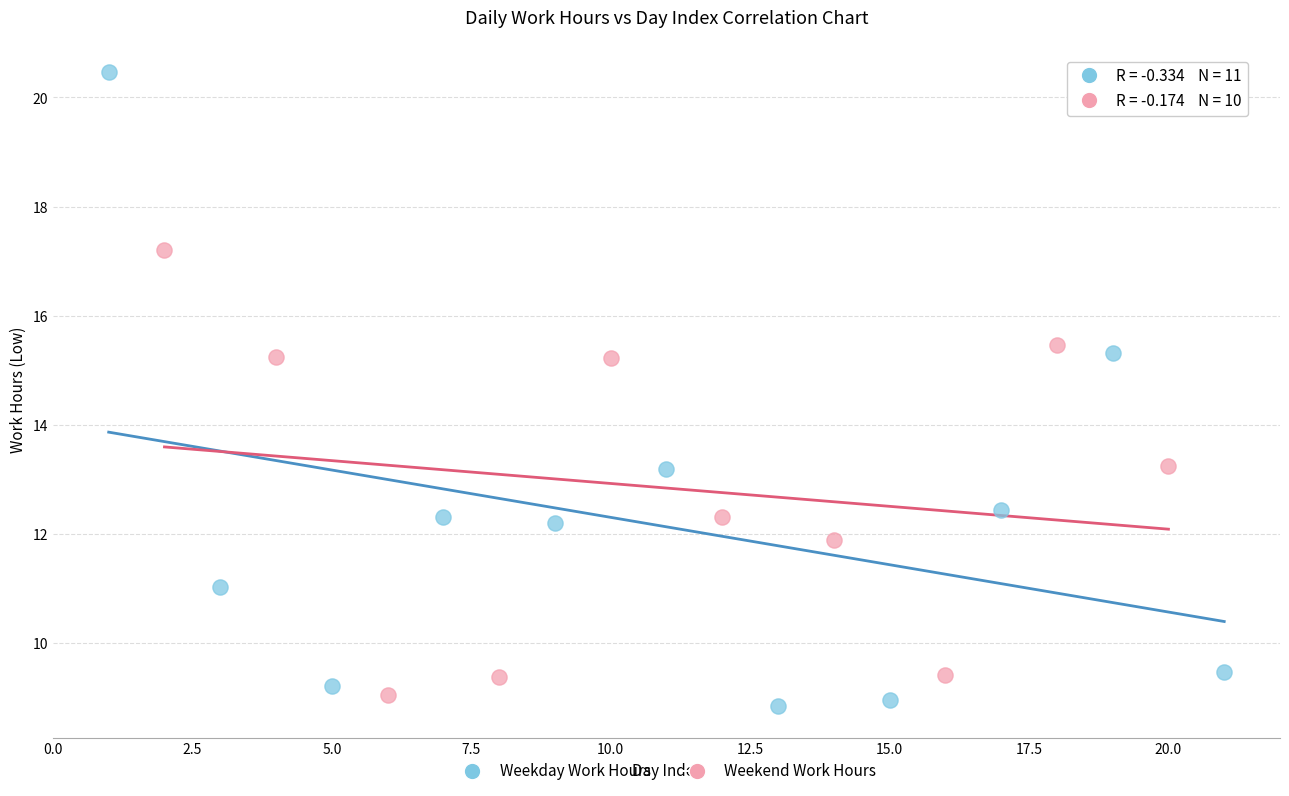

Which series contains the lowest Y value?

Weekday Work Hours